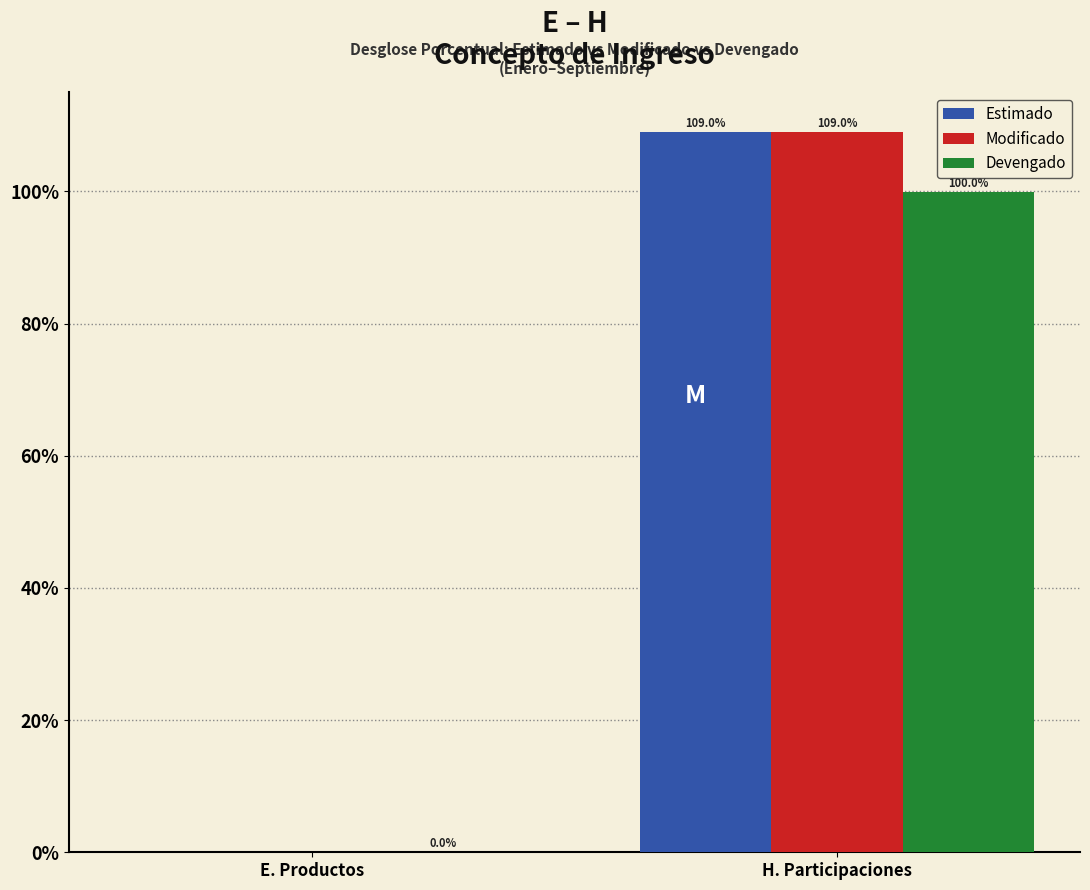

Where does the Devengado series first go above 99?

H. Participaciones